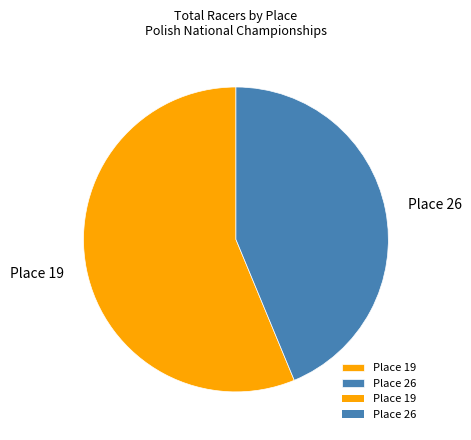

Is the sum of Place 19 and Place 26 greater than half?

Yes